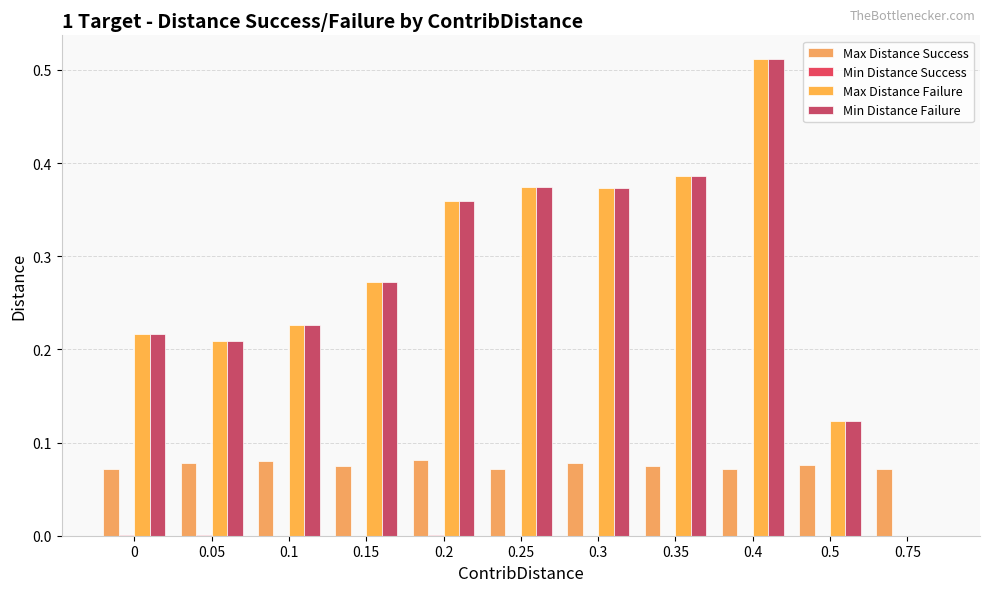

How many categories are shown in the chart?

11